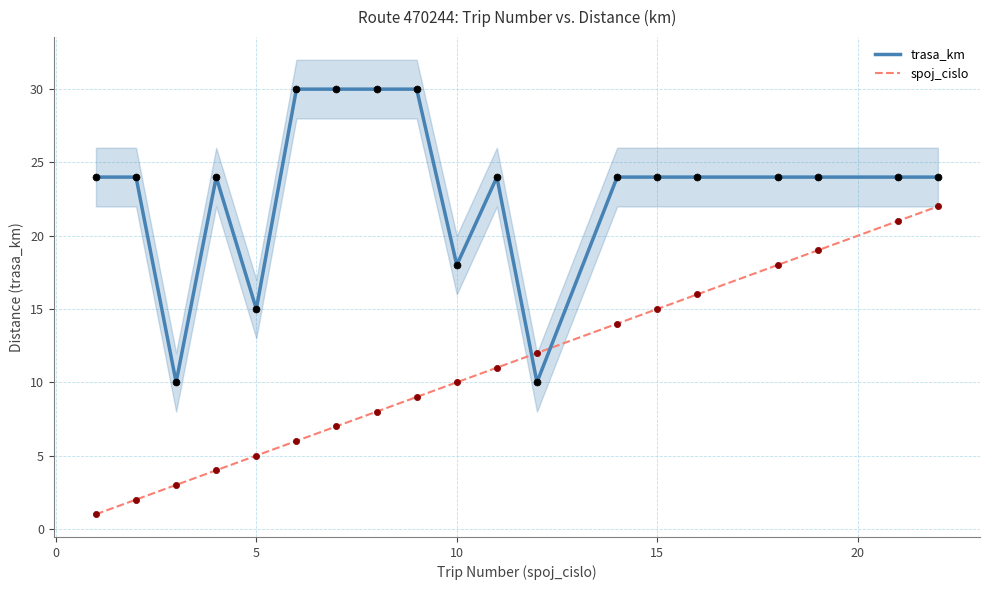

Which series has the largest total across all categories?

trasa_km